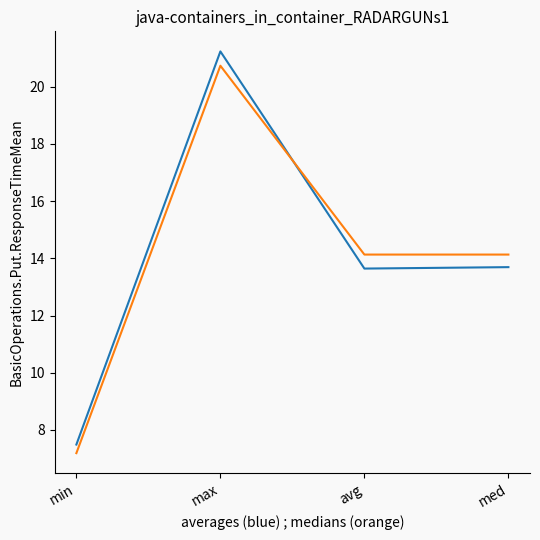

What position from the left is min?

1